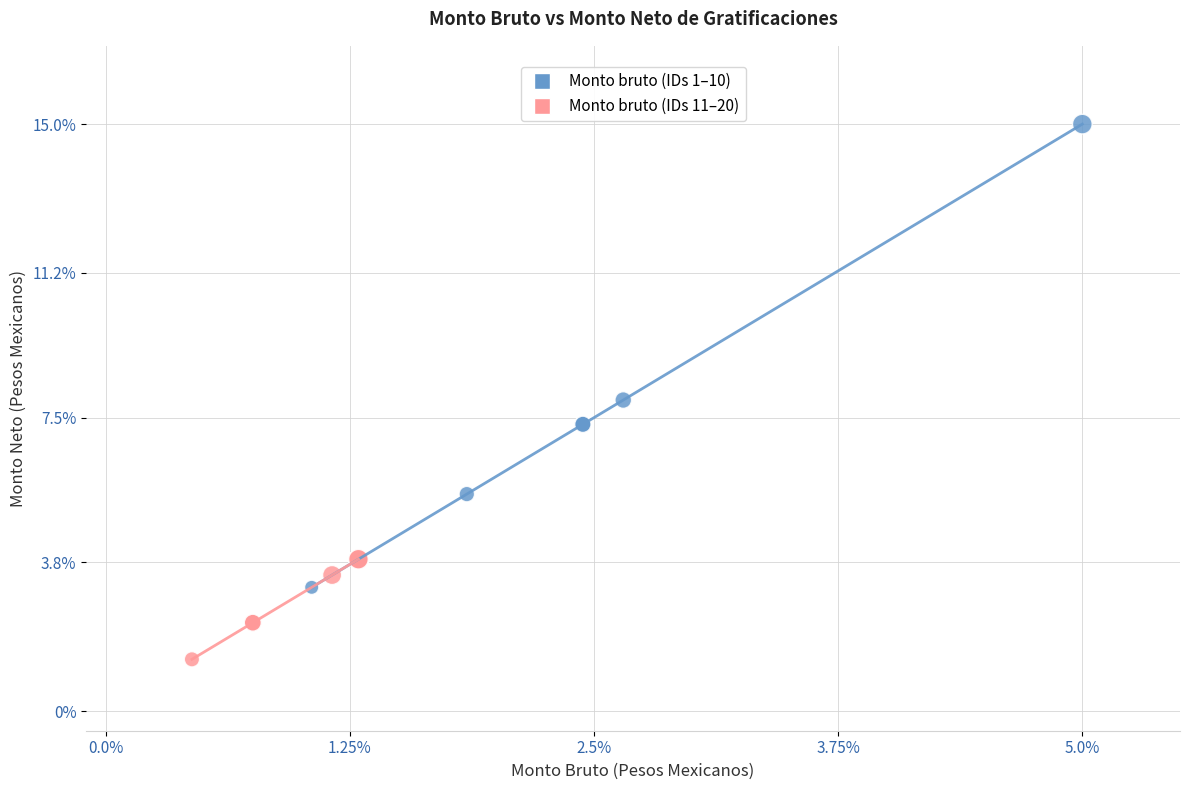

Which series contains the highest Y value?

Monto bruto (IDs 1–10)